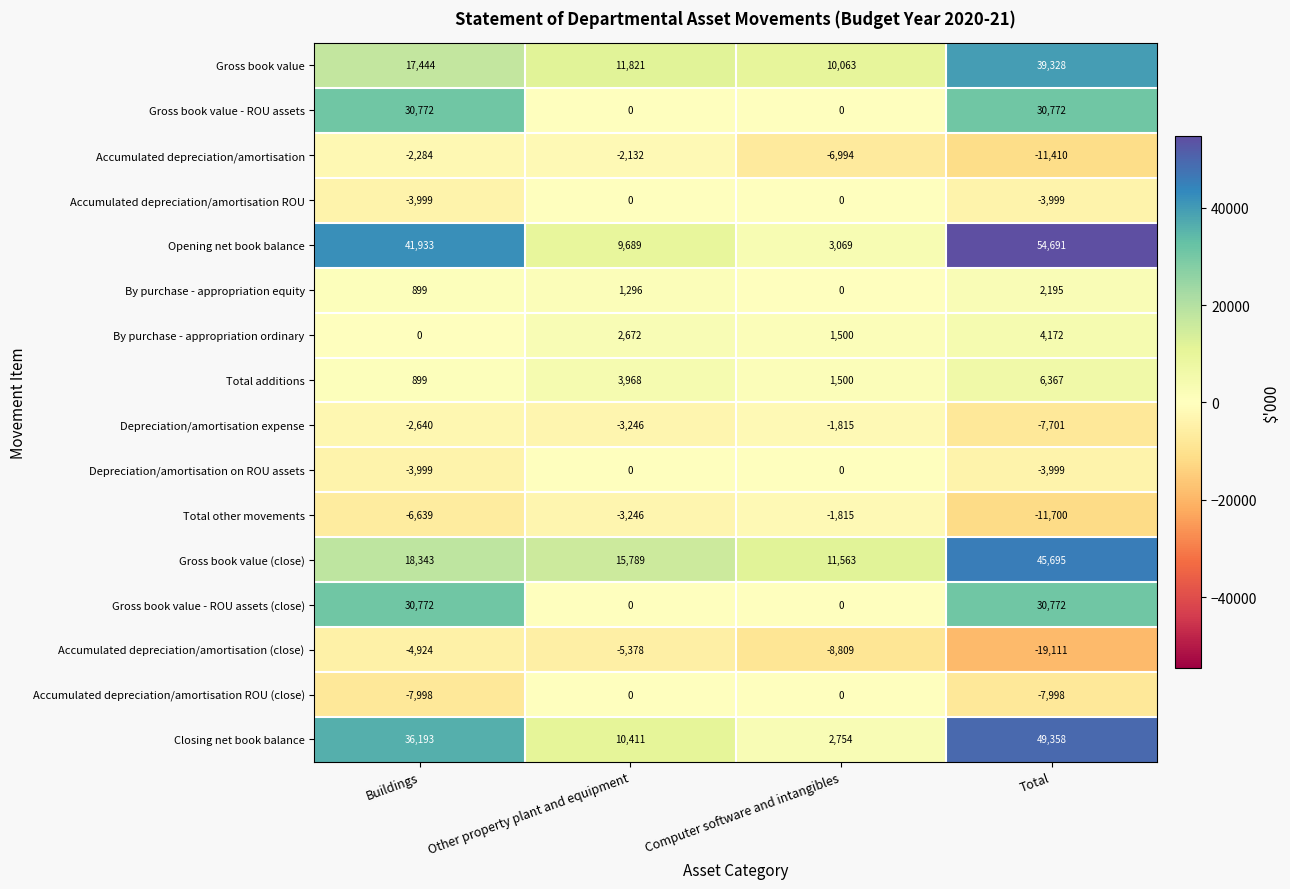

What is the total value across all series at Buildings?

144772